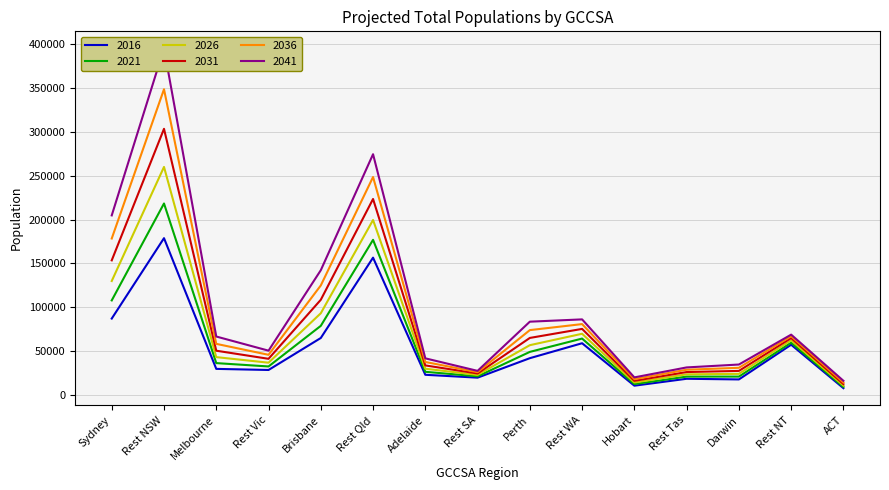

True or false: 2031 and 2026 cross at least once.

False